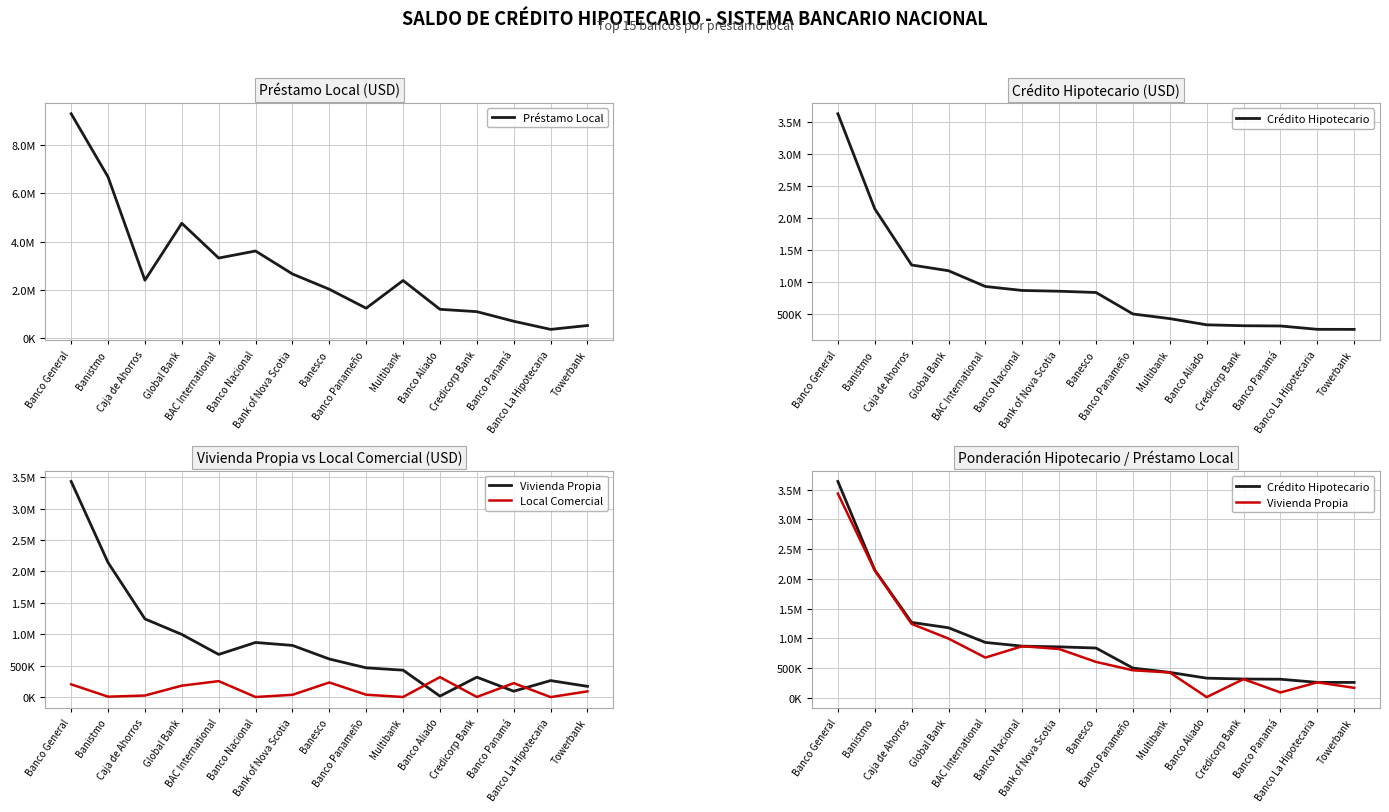

What is the value of the Crédito Hipotecario point at the 14th from the left?

262978.1